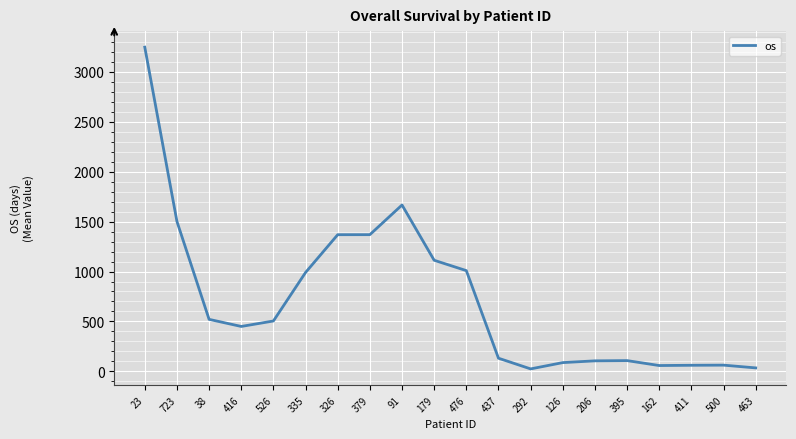

What position from the right is 526?

16